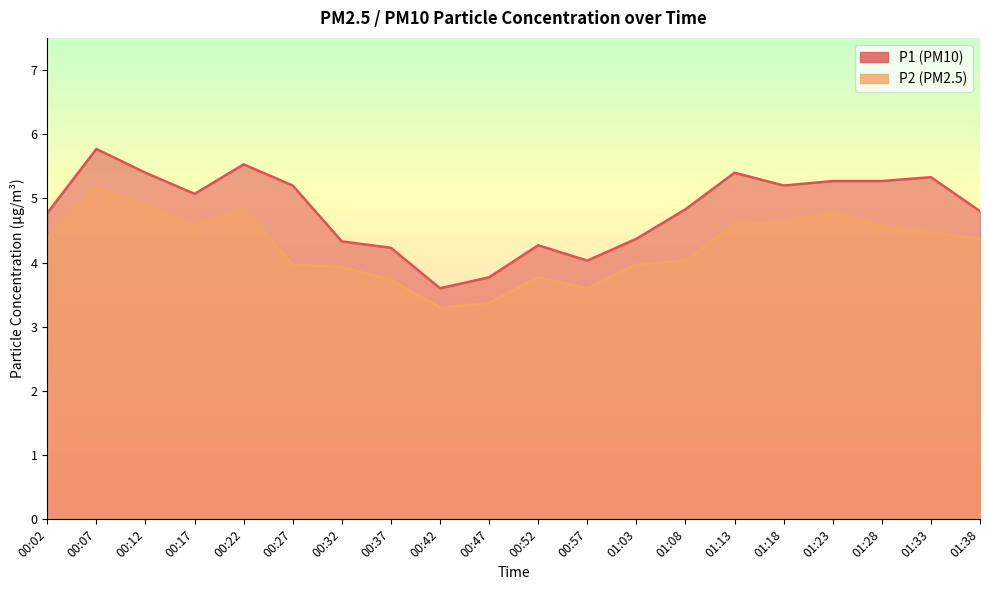

What value does the P1 series have at 00:57?

4.0